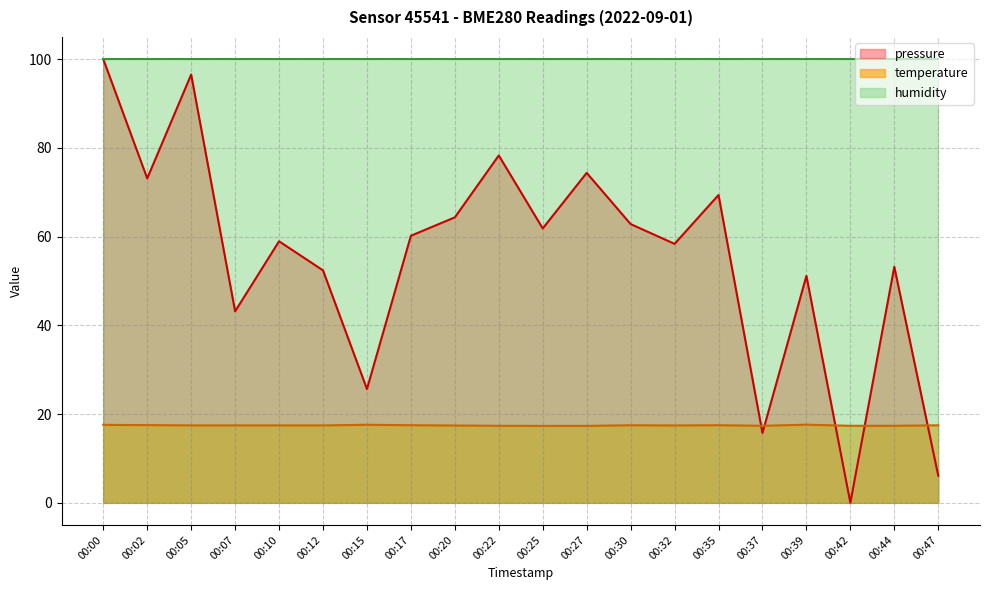

In pressure, how many points are lower than both neighbors (excluding endpoints)?

7